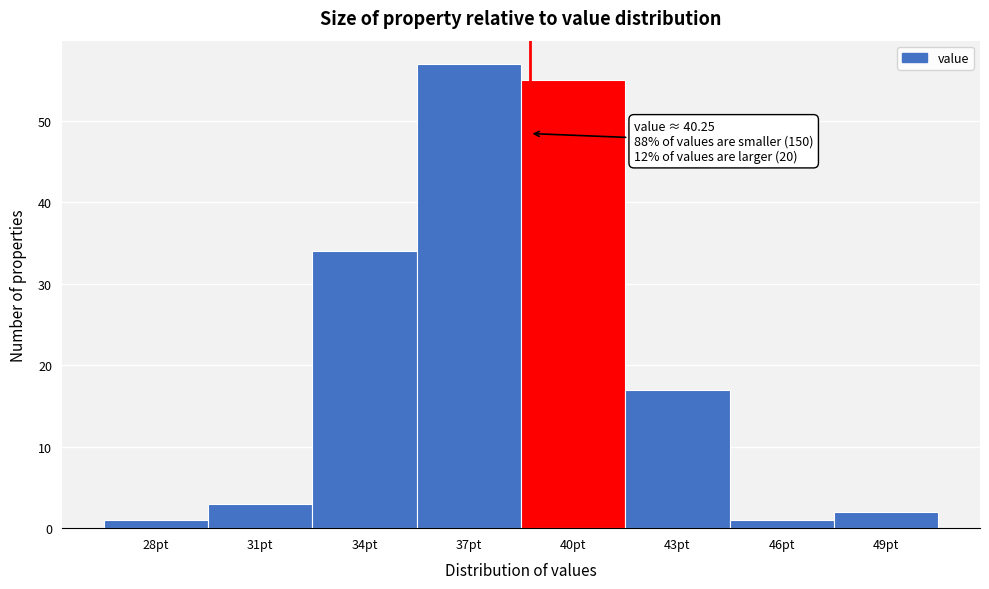

Reading left to right, list all the values displayed in this chart.

28pt=1	31pt=3	34pt=34	37pt=57	40pt=55	43pt=17	46pt=1	49pt=2